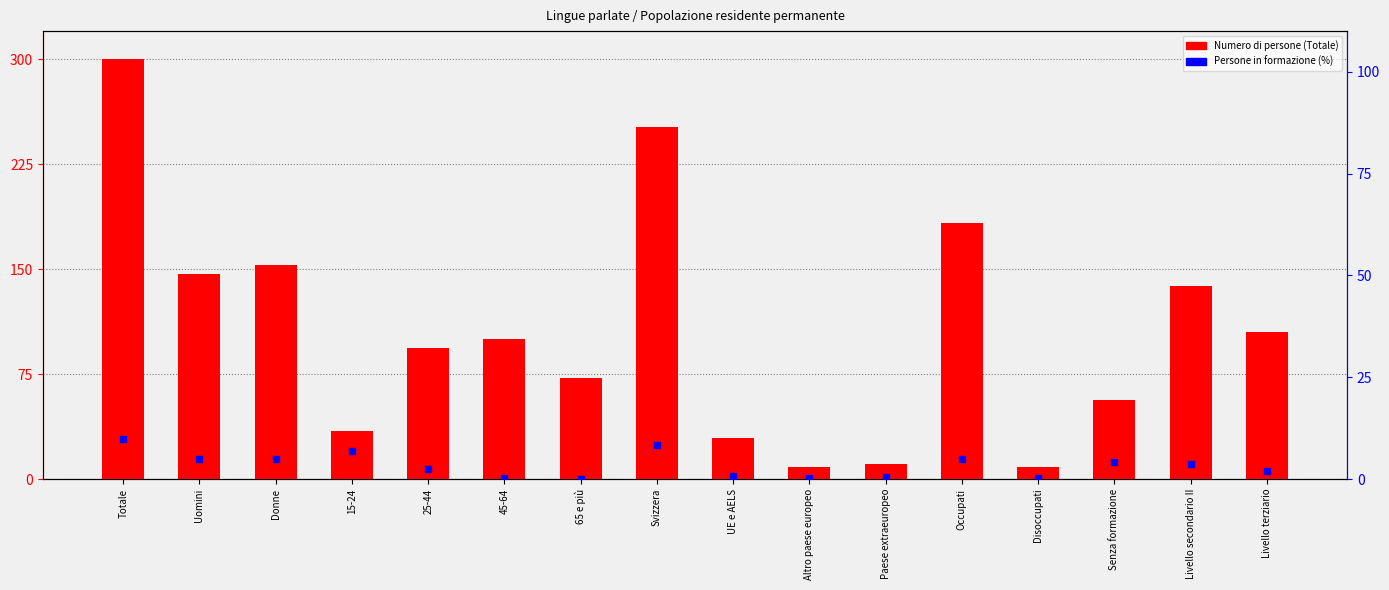

What is the total value across all series at Livello secondario II?

141.8